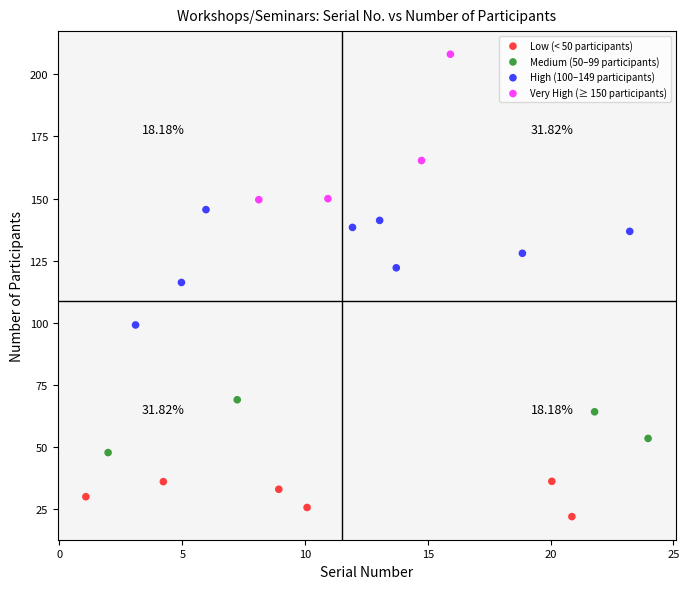

What are all the series names shown in the legend?

Low (< 50 participants), Medium (50–99 participants), High (100–149 participants), Very High (≥ 150 participants)